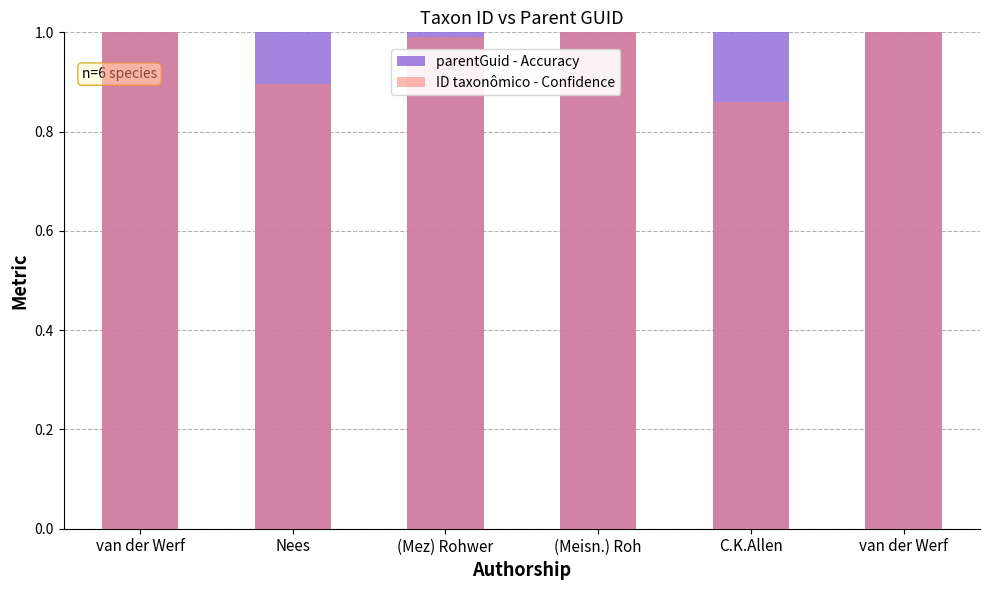

Reading left to right, list all the values displayed in this chart.

parentGuid - Accuracy: 1.0	1.0	1.0	1.0	1.0	1.0
ID taxonômico - Confidence: 1.0	0.9	1.0	1.0	0.9	1.0